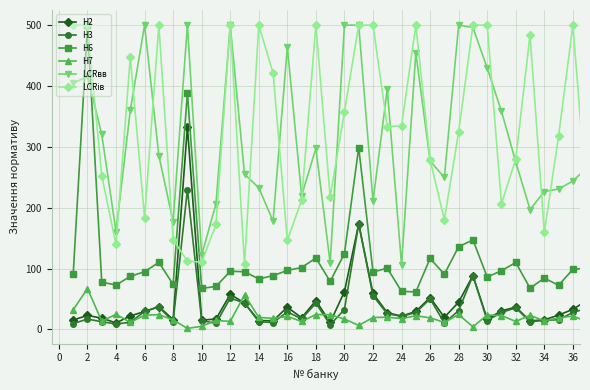

True or false: H3 has more than 1 points higher than both neighbors.

True